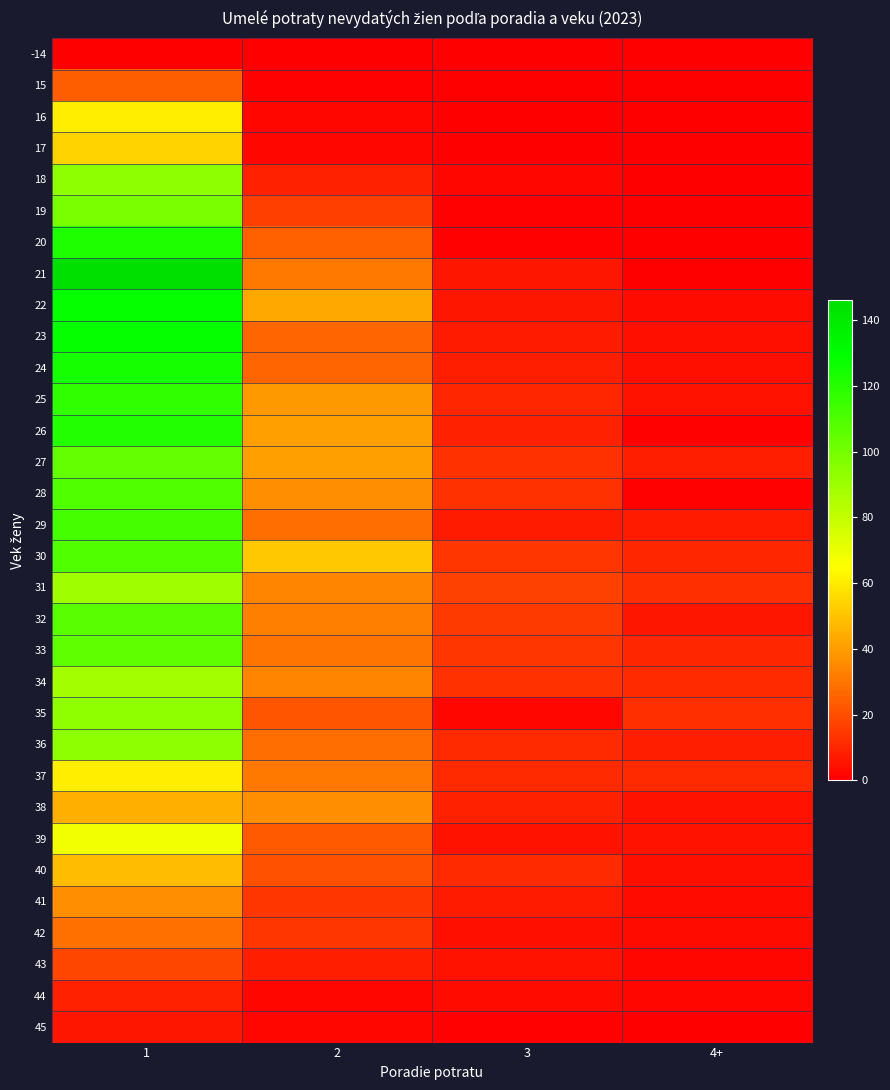

At how many categories does at least one series exceed 77?

1